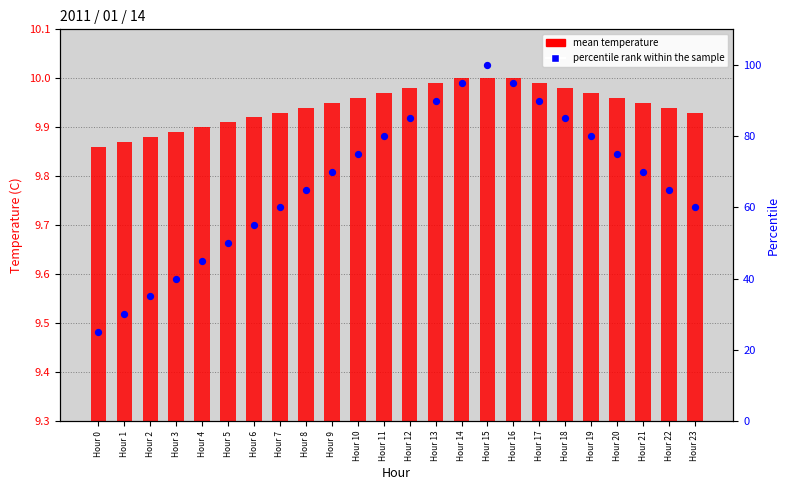

Which series has the largest total across all categories?

percentile rank within the sample